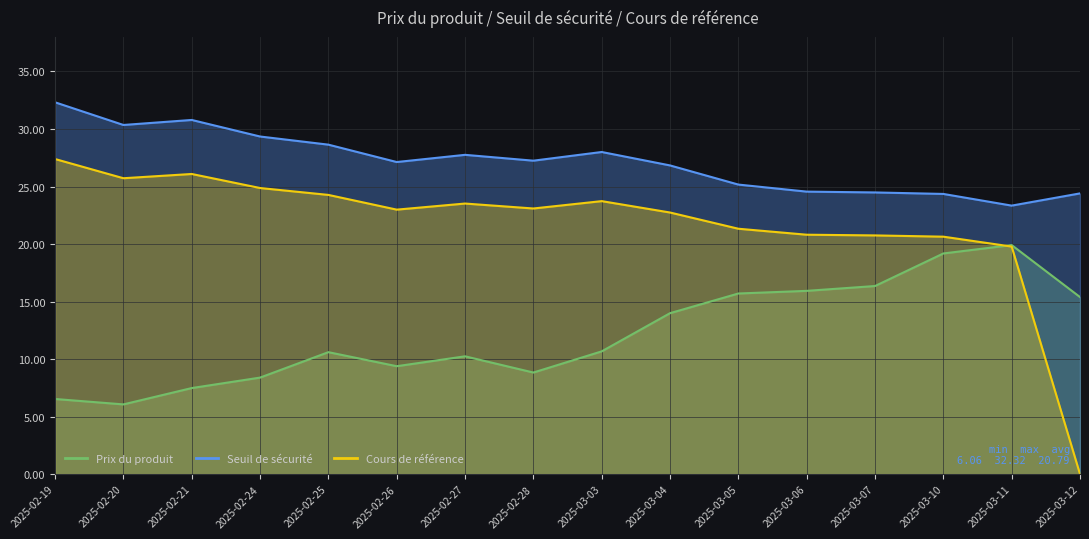

What is the difference between the maximum and second lowest values in the Prix du produit series?

13.4